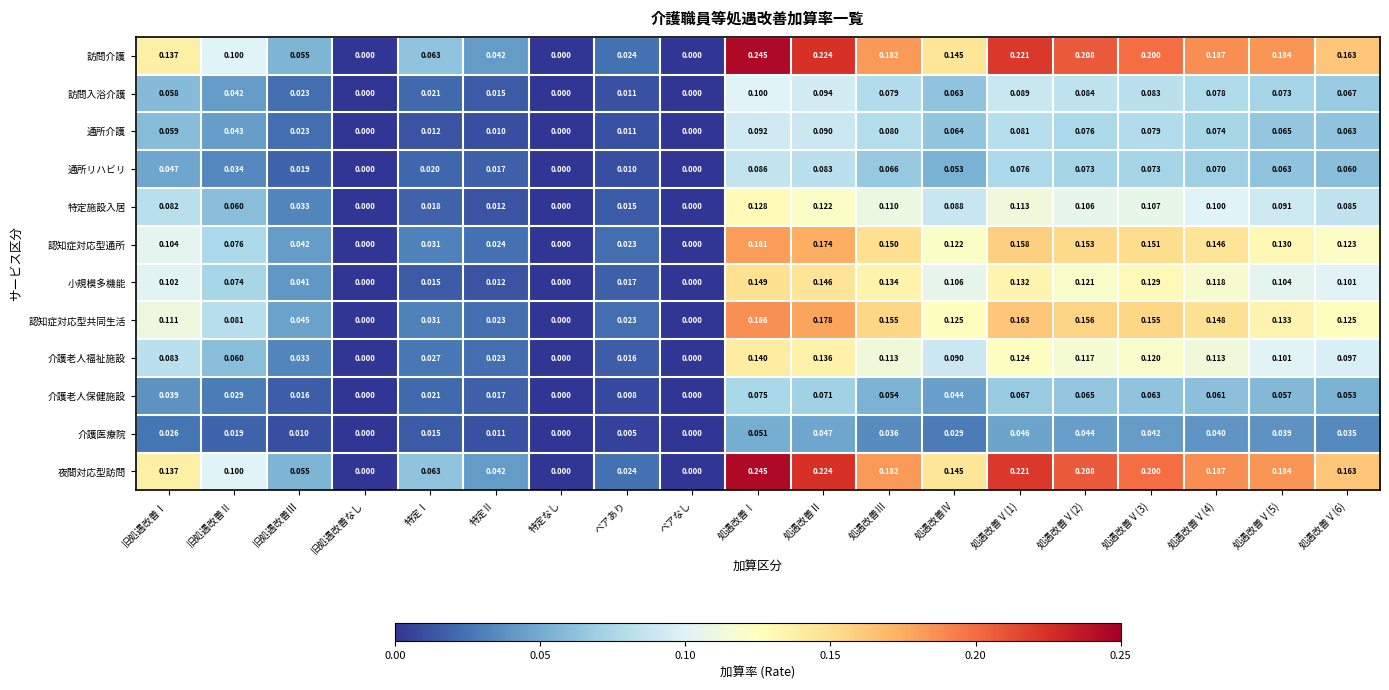

Is the value of 認知症対応型共同生活 at 特定なし greater than the value of 介護老人福祉施設 at 処遇改善Ⅴ(3)?

No